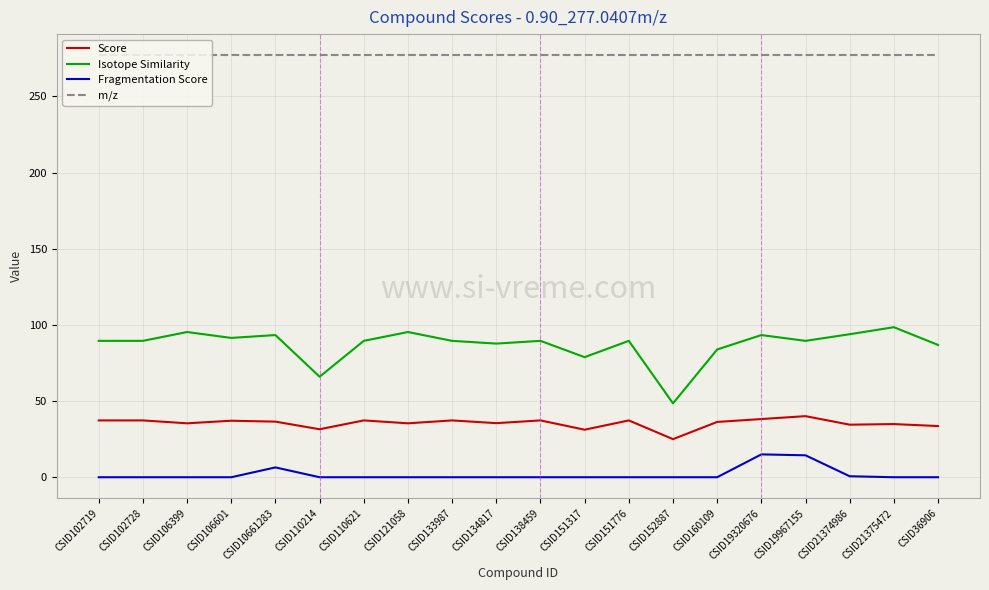

What position from the right is CSID133987?

12